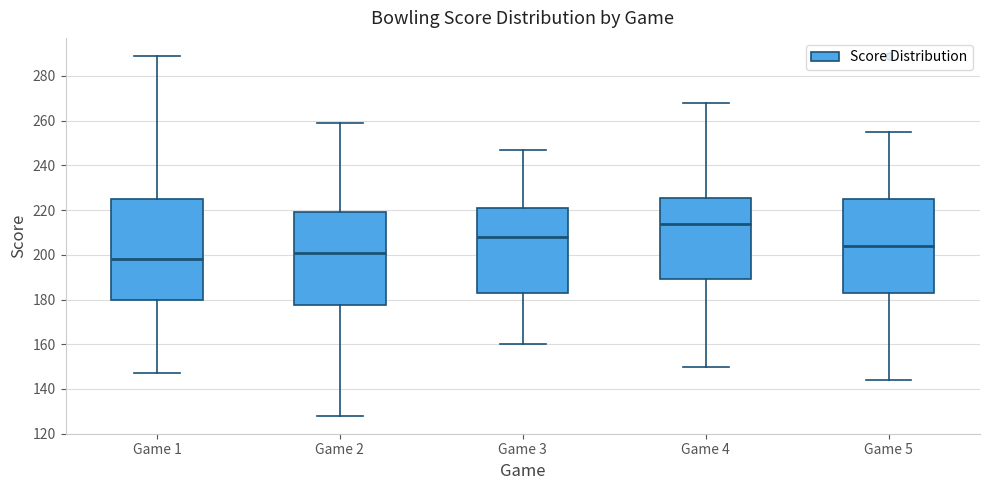

Reading left to right, read every box against the y-axis: the position of its median line, the range the box covers, and the ends of its whiskers. The values are not printed on the chart, so give them approximately, as read against the axis.

Game 1: median 198, box 180 to 226, whiskers 148 to 290
Game 2: median 202, box 178 to 220, whiskers 128 to 260
Game 3: median 208, box 184 to 222, whiskers 160 to 248
Game 4: median 214, box 190 to 226, whiskers 150 to 268
Game 5: median 204, box 184 to 226, whiskers 144 to 256